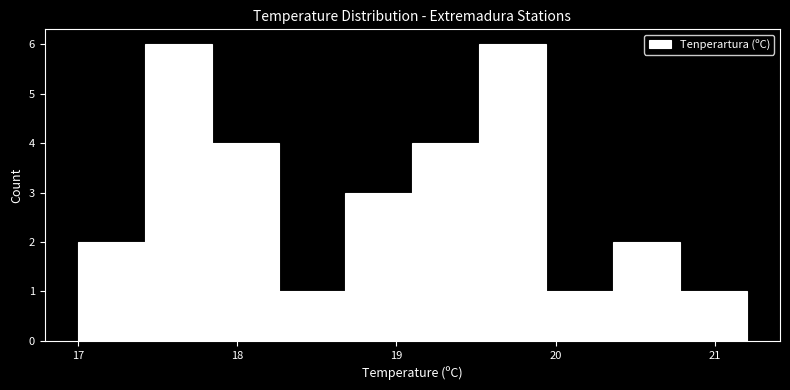

Reading left to right, transcribe this chart: for each bar, give the range it covers on the x-axis and its height. Neither the bar edges nor the heights are printed on the chart, so give them approximately, as read against the axes.

17.00 to 17.42: 2
17.42 to 17.84: 6
17.84 to 18.26: 4
18.26 to 18.68: 1
18.68 to 19.10: 3
19.10 to 19.52: 4
19.52 to 19.94: 6
19.94 to 20.36: 1
20.36 to 20.78: 2
20.78 to 21.20: 1